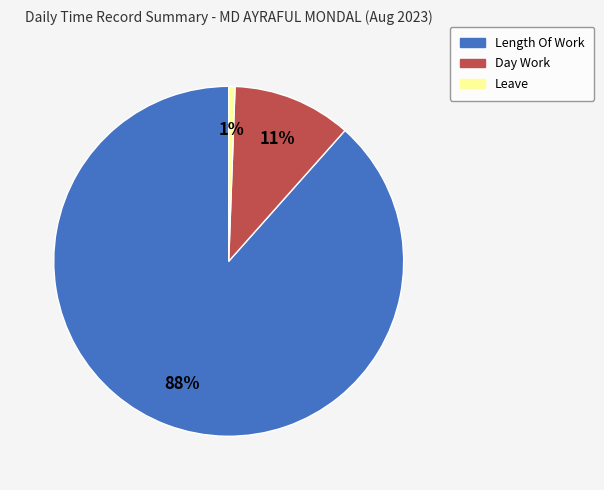

Count the number of slices in the pie.

3